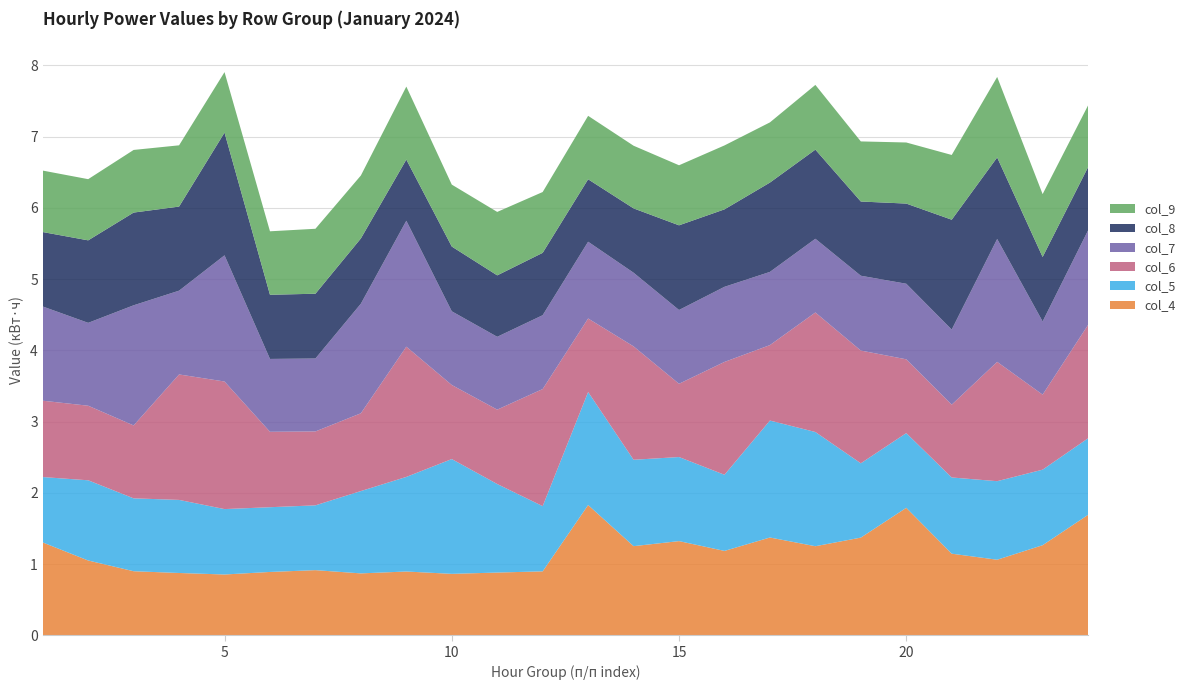

Reading left to right, list all the values displayed in this chart.

col_4: 1=1.3	2=1.0	3=0.9	4=0.9	5=0.9	6=0.9	7=0.9	8=0.9	9=0.9	10=0.9	11=0.9	12=0.9	13=1.8	14=1.3	15=1.3	16=1.2	17=1.4	18=1.3	19=1.4	20=1.8	21=1.1	22=1.1	23=1.3	24=1.7
col_5: 1=0.9	2=1.1	3=1.0	4=1.0	5=0.9	6=0.9	7=0.9	8=1.2	9=1.3	10=1.6	11=1.2	12=0.9	13=1.6	14=1.2	15=1.2	16=1.1	17=1.6	18=1.6	19=1.0	20=1.0	21=1.1	22=1.1	23=1.1	24=1.1
col_6: 1=1.1	2=1.0	3=1.0	4=1.8	5=1.8	6=1.1	7=1.0	8=1.1	9=1.8	10=1.0	11=1.0	12=1.6	13=1.0	14=1.6	15=1.0	16=1.6	17=1.1	18=1.7	19=1.6	20=1.0	21=1.0	22=1.7	23=1.1	24=1.6
col_7: 1=1.3	2=1.2	3=1.7	4=1.2	5=1.8	6=1.0	7=1.0	8=1.5	9=1.8	10=1.0	11=1.0	12=1.0	13=1.1	14=1.0	15=1.0	16=1.1	17=1.0	18=1.0	19=1.1	20=1.1	21=1.1	22=1.7	23=1.0	24=1.3
col_8: 1=1.0	2=1.2	3=1.3	4=1.2	5=1.7	6=0.9	7=0.9	8=0.9	9=0.9	10=0.9	11=0.9	12=0.9	13=0.9	14=0.9	15=1.2	16=1.1	17=1.3	18=1.3	19=1.0	20=1.1	21=1.5	22=1.1	23=0.9	24=0.9
col_9: 1=0.9	2=0.9	3=0.9	4=0.9	5=0.8	6=0.9	7=0.9	8=0.9	9=1.0	10=0.9	11=0.9	12=0.9	13=0.9	14=0.9	15=0.8	16=0.9	17=0.8	18=0.9	19=0.8	20=0.9	21=0.9	22=1.1	23=0.9	24=0.9